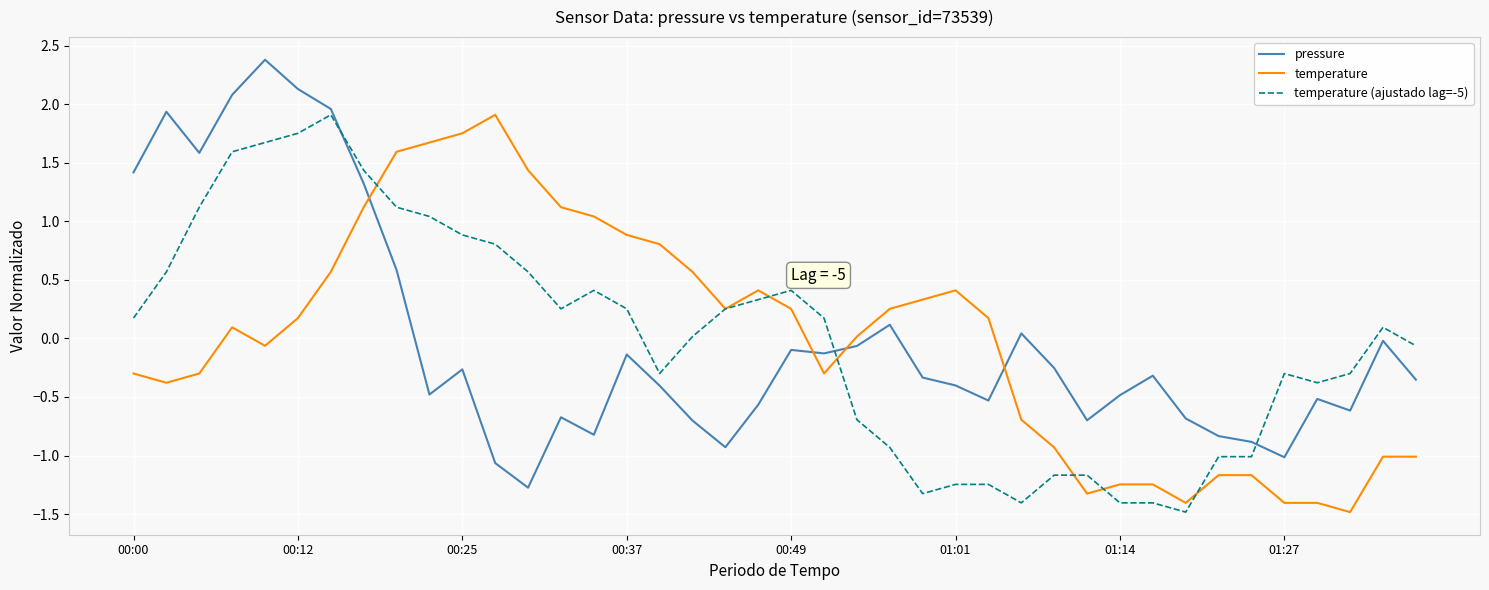

What is the difference between the maximum and minimum values in the temperature (ajustado lag=-5) series?

3.4